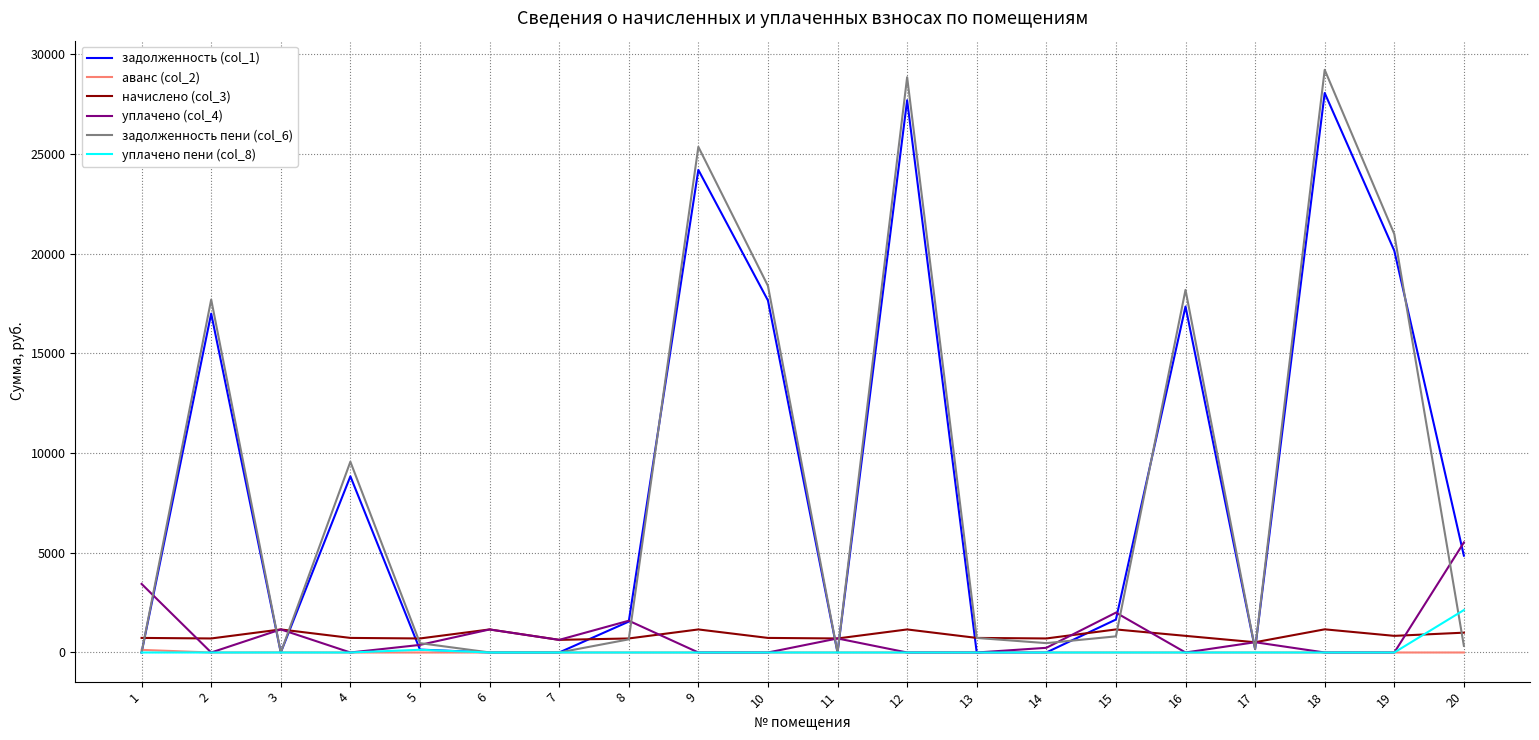

True or false: уплачено (col_4) and задолженность (col_1) cross at least once.

True